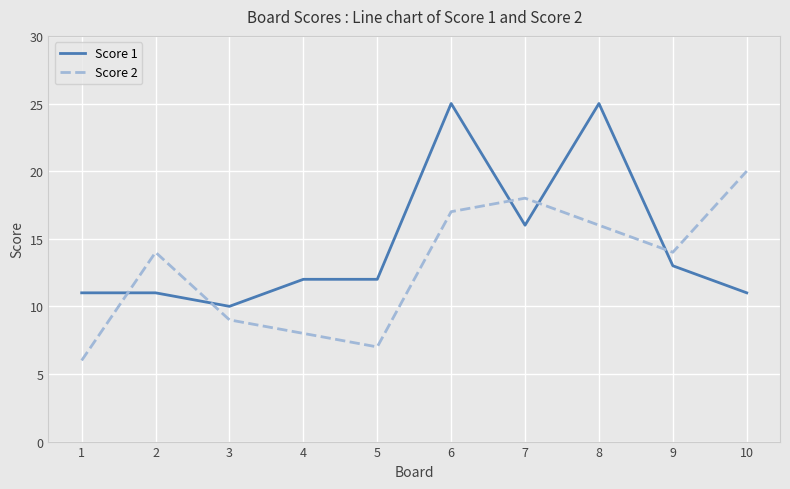

Reading left to right, extract all data points from this chart.

Score 1: 1=11	2=11	3=10	4=12	5=12	6=25	7=16	8=25	9=13	10=11
Score 2: 1=6	2=14	3=9	4=8	5=7	6=17	7=18	8=16	9=14	10=20